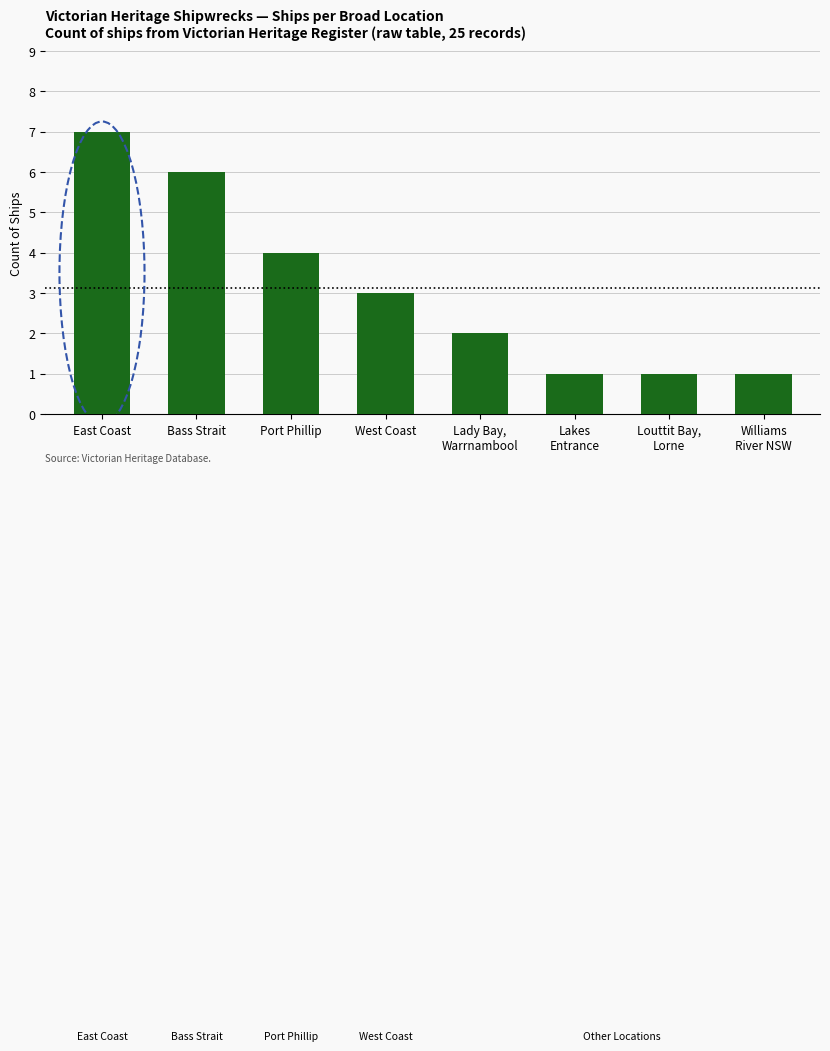

The chart shows a value of 4 at West Coast. True or false?

False